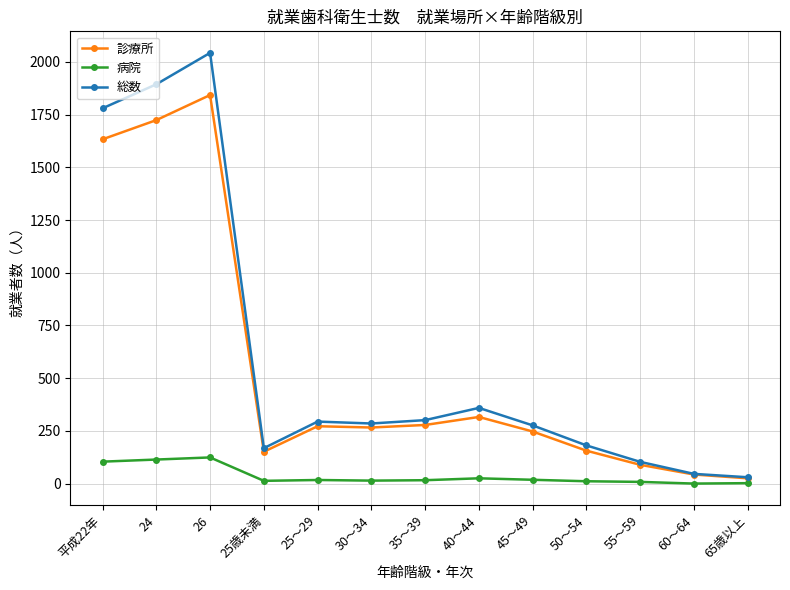

What is the sum of the 診療所 values at 45～49 and 65歳以上?

272